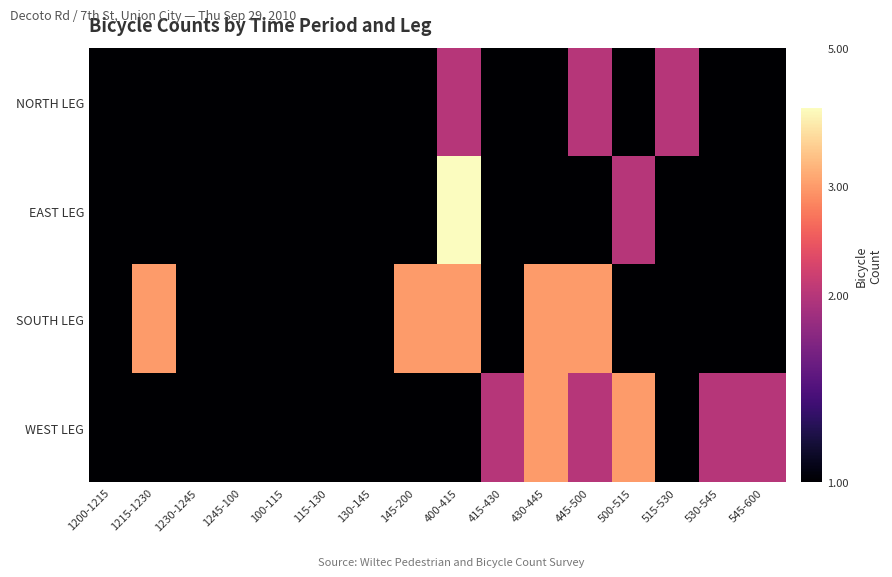

Reading right to left, what are all the values shown in this chart?

NORTH LEG: 545-600=0.0	530-545=0.0	515-530=0.7	500-515=0.0	445-500=0.7	430-445=0.0	415-430=0.0	400-415=0.7	145-200=0.0	130-145=0.0	115-130=0.0	100-115=0.0	1245-100=0.0	1230-1245=0.0	1215-1230=0.0	1200-1215=0.0
EAST LEG: 545-600=0.0	530-545=0.0	515-530=0.0	500-515=0.7	445-500=0.0	430-445=0.0	415-430=0.0	400-415=1.4	145-200=0.0	130-145=0.0	115-130=0.0	100-115=0.0	1245-100=0.0	1230-1245=0.0	1215-1230=0.0	1200-1215=0.0
SOUTH LEG: 545-600=0.0	530-545=0.0	515-530=0.0	500-515=0.0	445-500=1.1	430-445=1.1	415-430=0.0	400-415=1.1	145-200=1.1	130-145=0.0	115-130=0.0	100-115=0.0	1245-100=0.0	1230-1245=0.0	1215-1230=1.1	1200-1215=0.0
WEST LEG: 545-600=0.7	530-545=0.7	515-530=0.0	500-515=1.1	445-500=0.7	430-445=1.1	415-430=0.7	400-415=0.0	145-200=0.0	130-145=0.0	115-130=0.0	100-115=0.0	1245-100=0.0	1230-1245=0.0	1215-1230=0.0	1200-1215=0.0